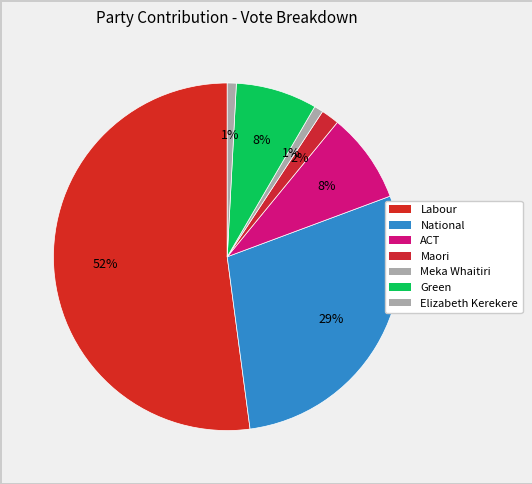

Count the number of slices in the pie.

7